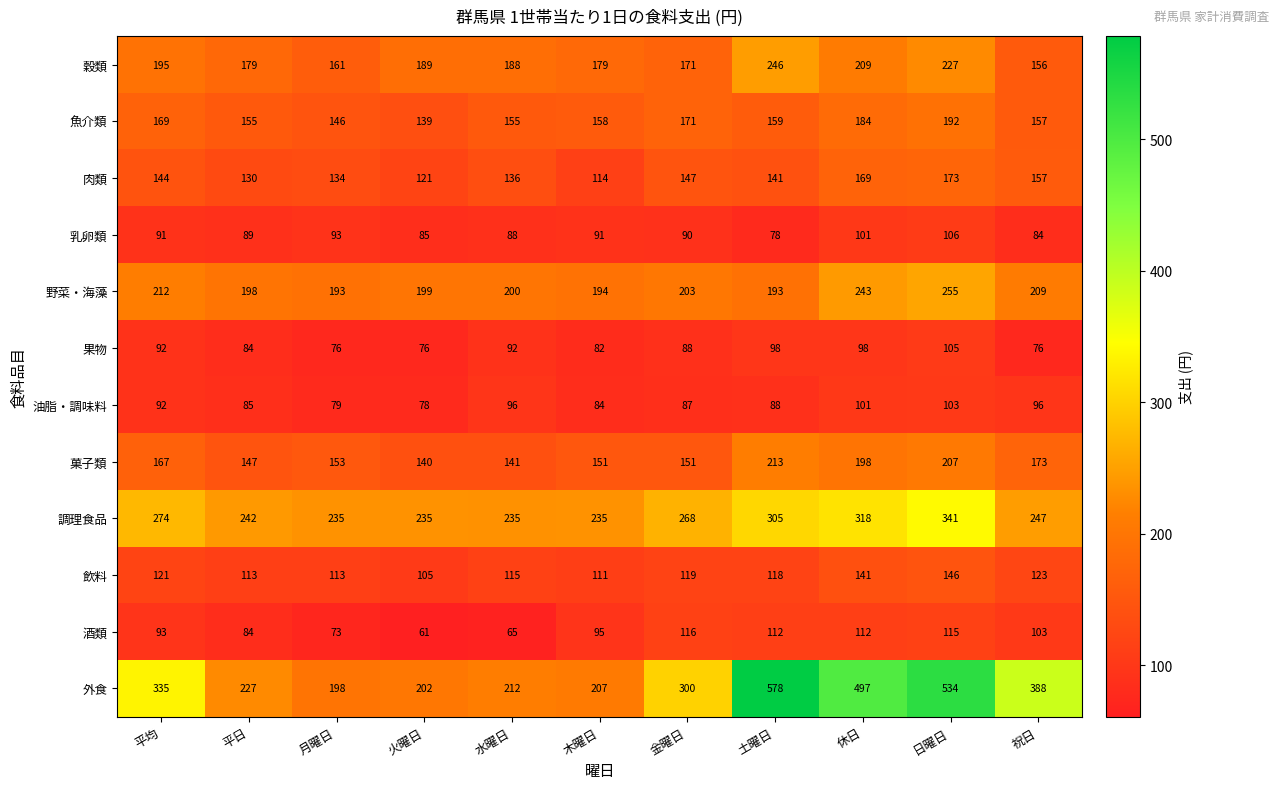

Which category has the highest value in the 穀類 series?

土曜日